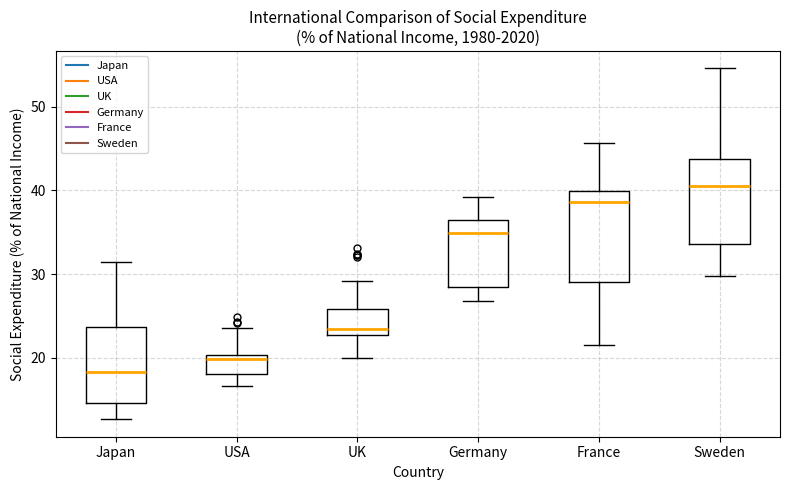

Which box has the highest median line?

Sweden